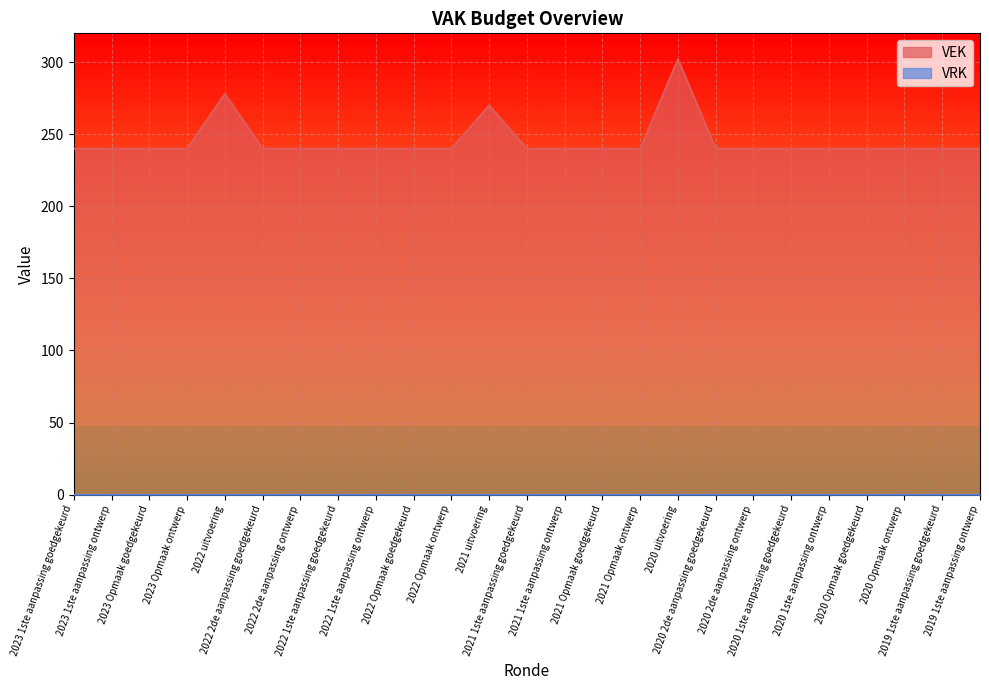

What is the sum of all values?

6130